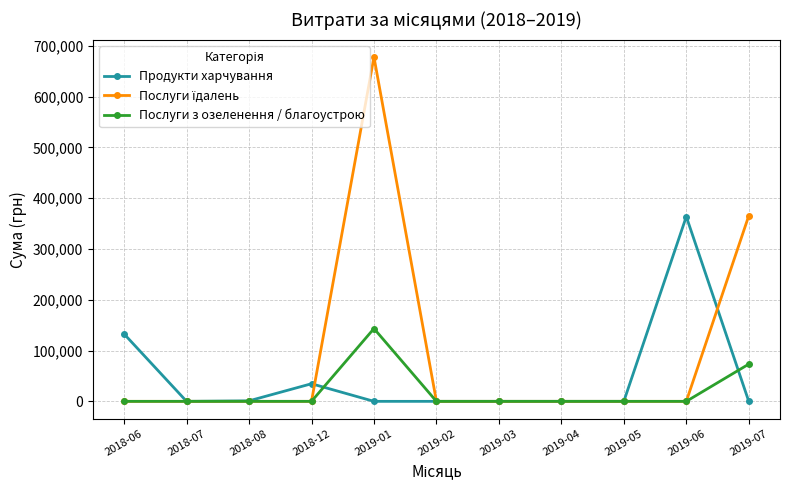

The value of Послуги з озеленення / благоустрою at 2019-07 is 73275.6. True or false?

True